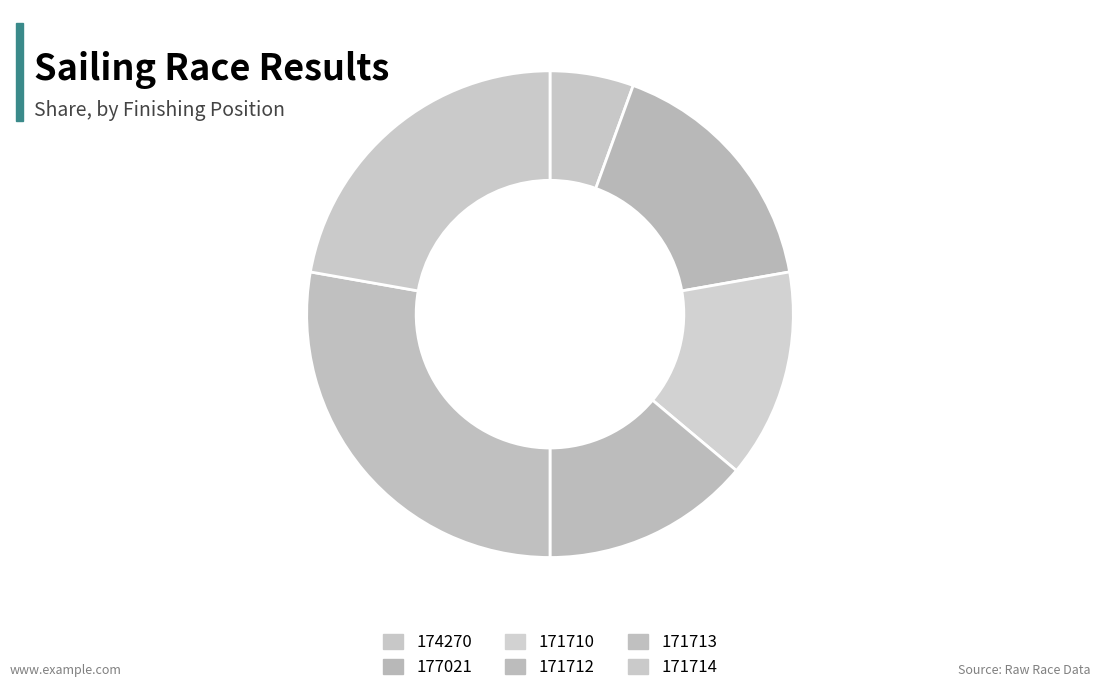

What percentage do 171714 and 177021 together represent?

38.9%